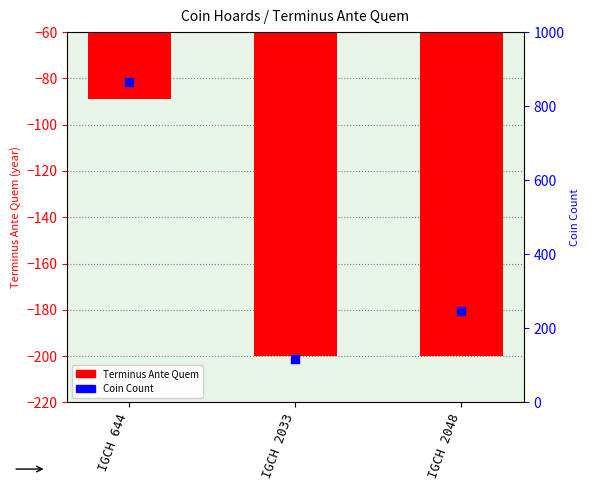

What are all the series names shown in the legend?

Terminus Ante Quem, Coin Count